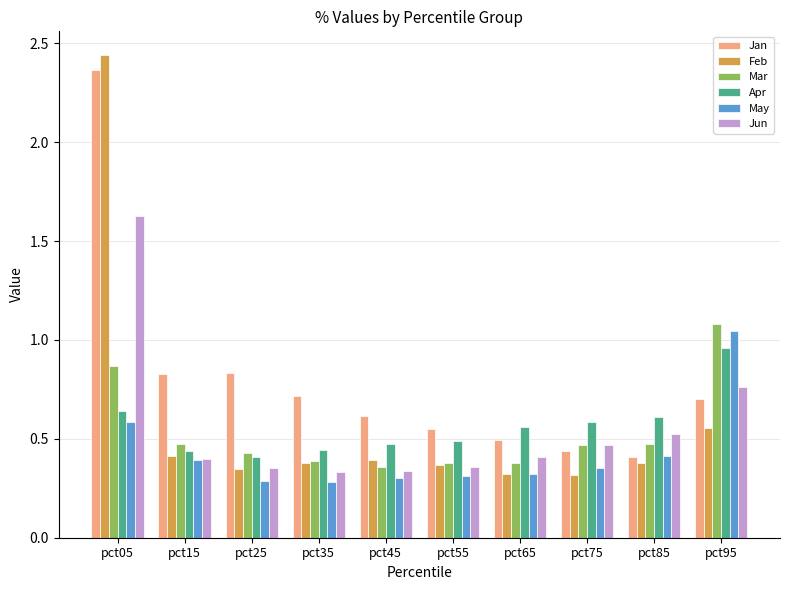

At how many categories does at least one series exceed 0?

10